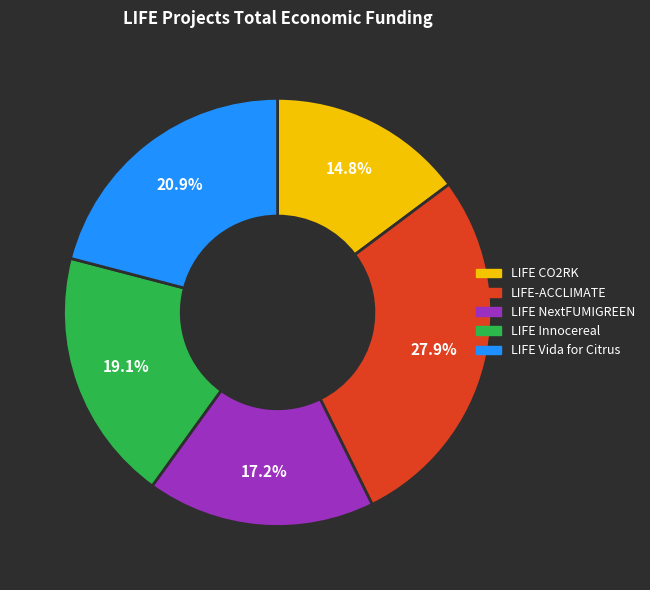

What portion of the pie excludes LIFE-ACCLIMATE?

72.1%